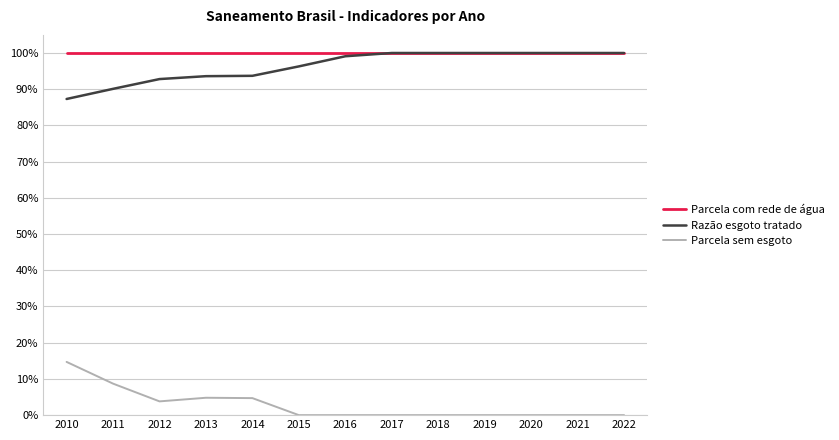

Reading left to right, transcribe all the data shown in this chart.

Parcela com rede de água: 1.0	1.0	1.0	1.0	1.0	1.0	1.0	1.0	1.0	1.0	1.0	1.0	1.0
Razão esgoto tratado: 0.9	0.9	0.9	0.9	0.9	1.0	1.0	1.0	1.0	1.0	1.0	1.0	1.0
Parcela sem esgoto: 0.1	0.1	0.0	0.0	0.0	0.0	0.0	0.0	0.0	0.0	0.0	0.0	0.0